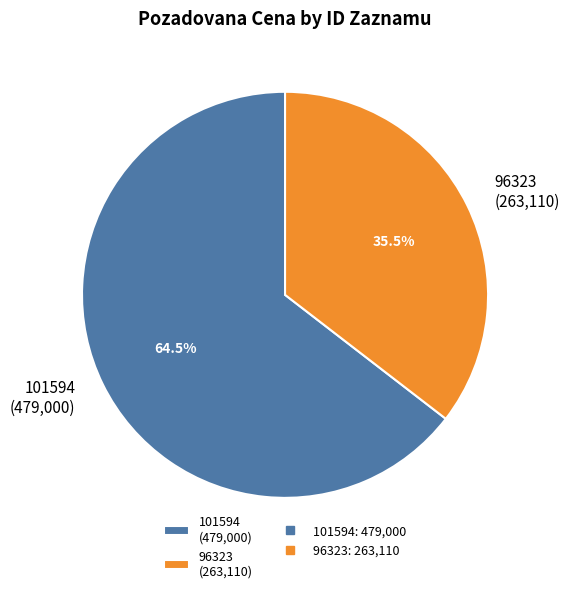

Combined, what portion of the pie is 96323 (263,110) and 101594 (479,000)?

100.0%